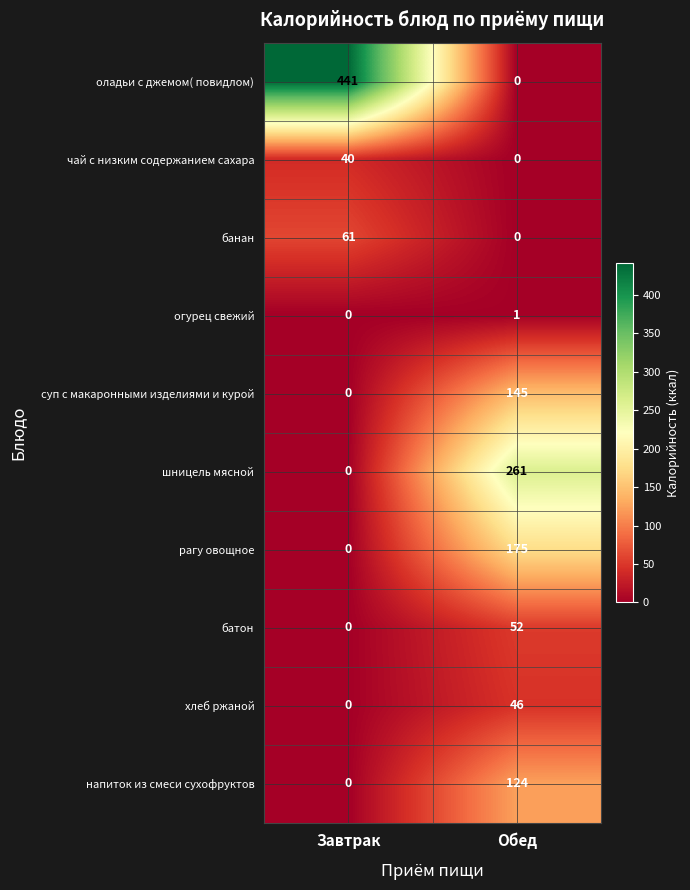

Between Завтрак and Обед, which series saw the biggest shift?

оладьи с джемом( повидлом)